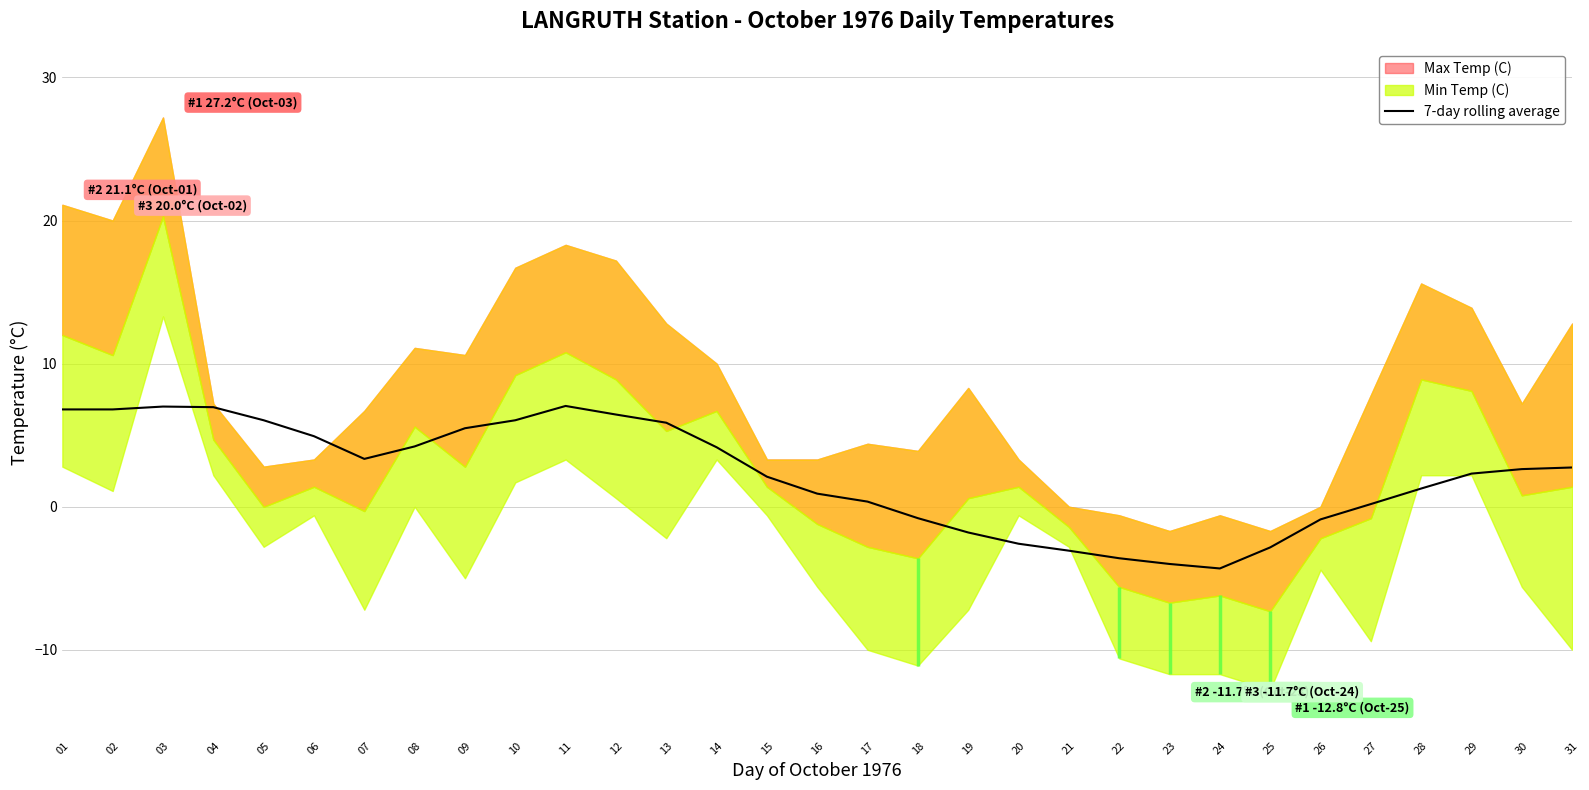

Reading left to right, what are all the values shown in this chart?

01=6.8	02=6.8	03=7.0	04=7.0	05=6.0	06=4.9	07=3.3	08=4.2	09=5.5	10=6.0	11=7.0	12=6.4	13=5.9	14=4.2	15=2.1	16=0.9	17=0.4	18=-0.8	19=-1.8	20=-2.6	21=-3.1	22=-3.6	23=-4.0	24=-4.3	25=-2.8	26=-0.9	27=0.2	28=1.3	29=2.3	30=2.6	31=2.7